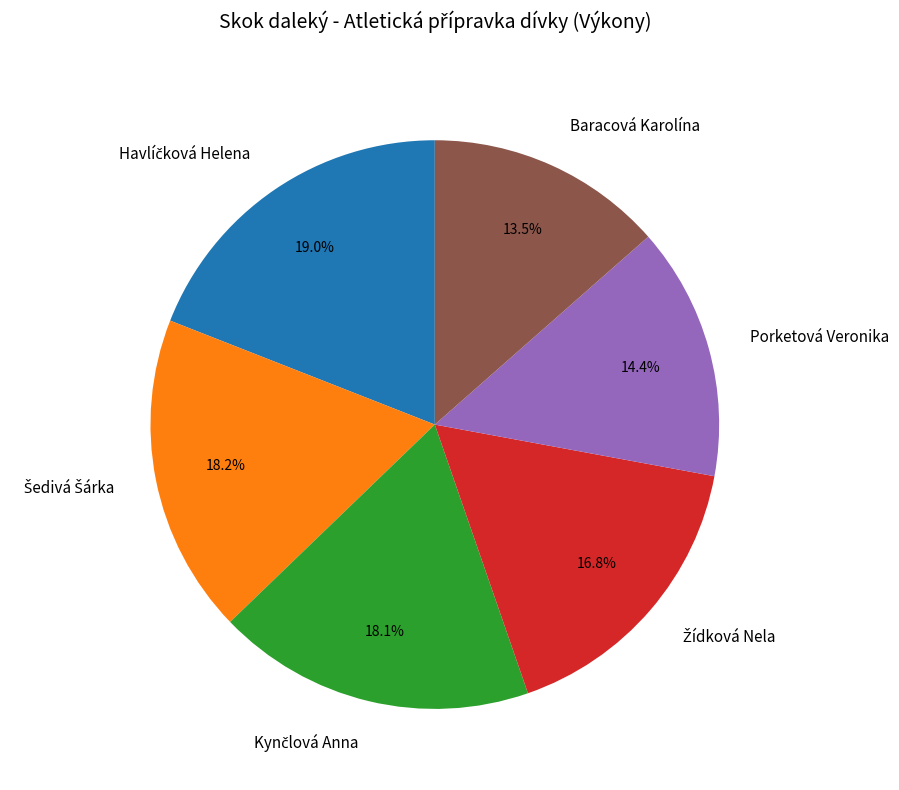

Does any single category account for the majority?

No